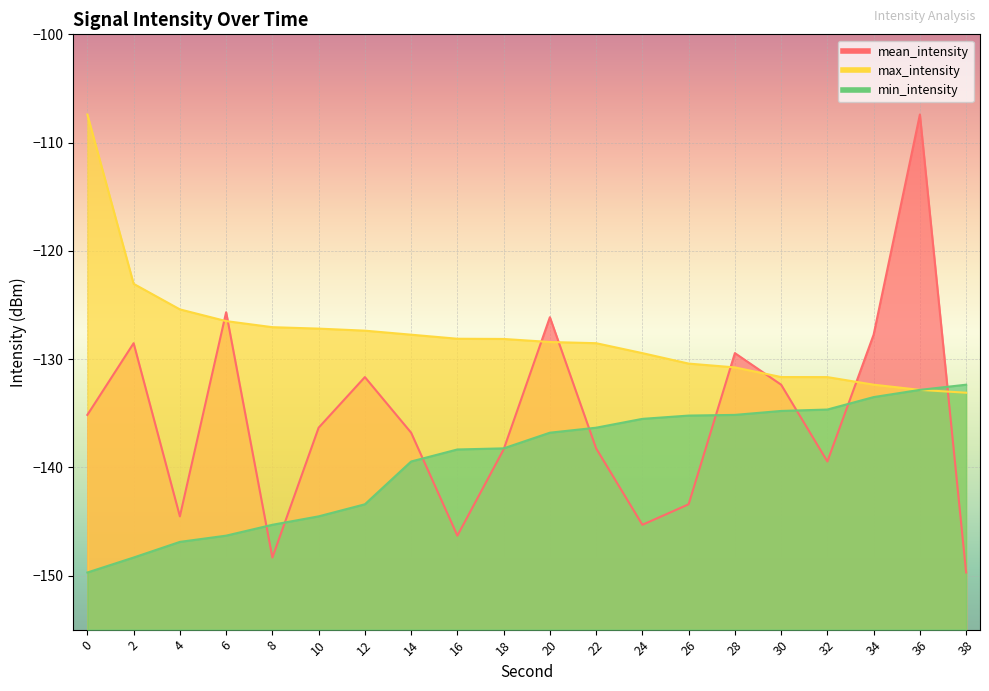

What is the maximum value for max_intensity?

-107.4